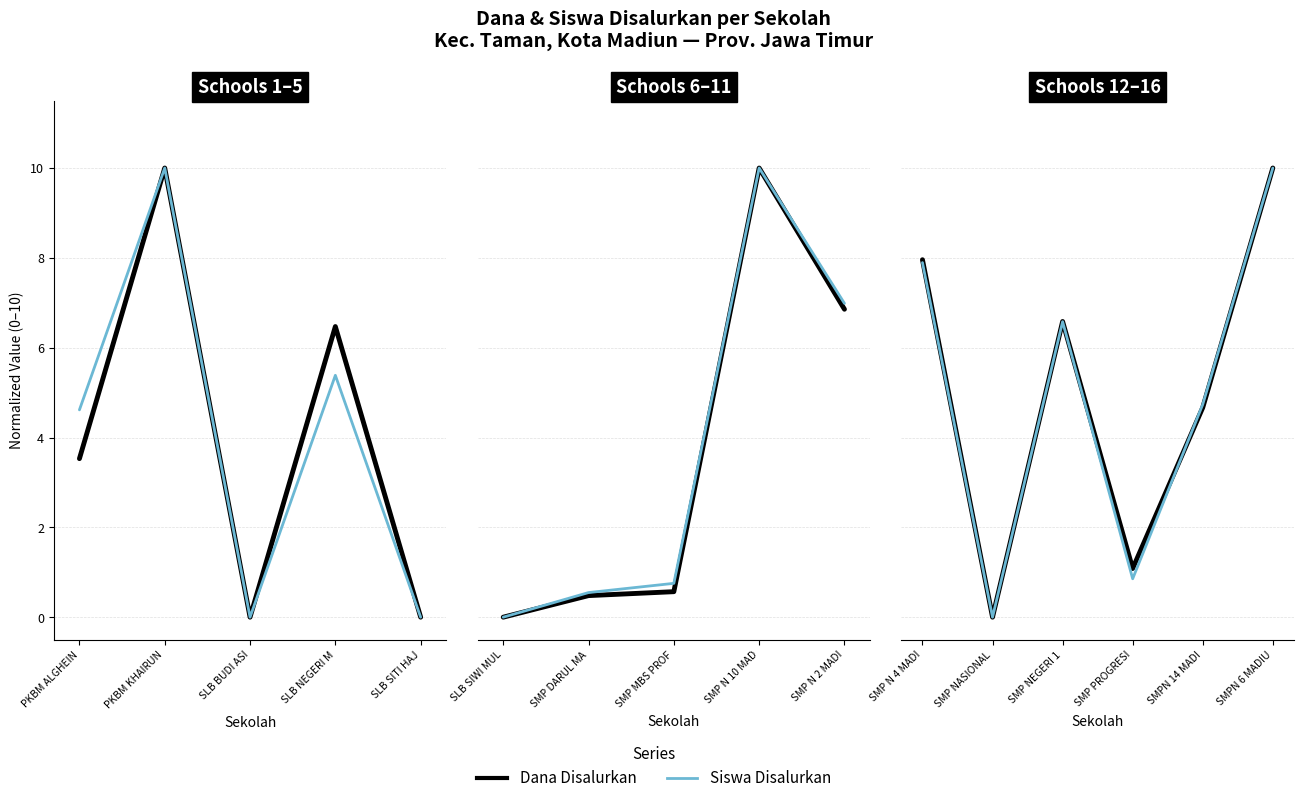

What is the difference between the second highest and minimum values in the Siswa Disalurkan series?

7.9